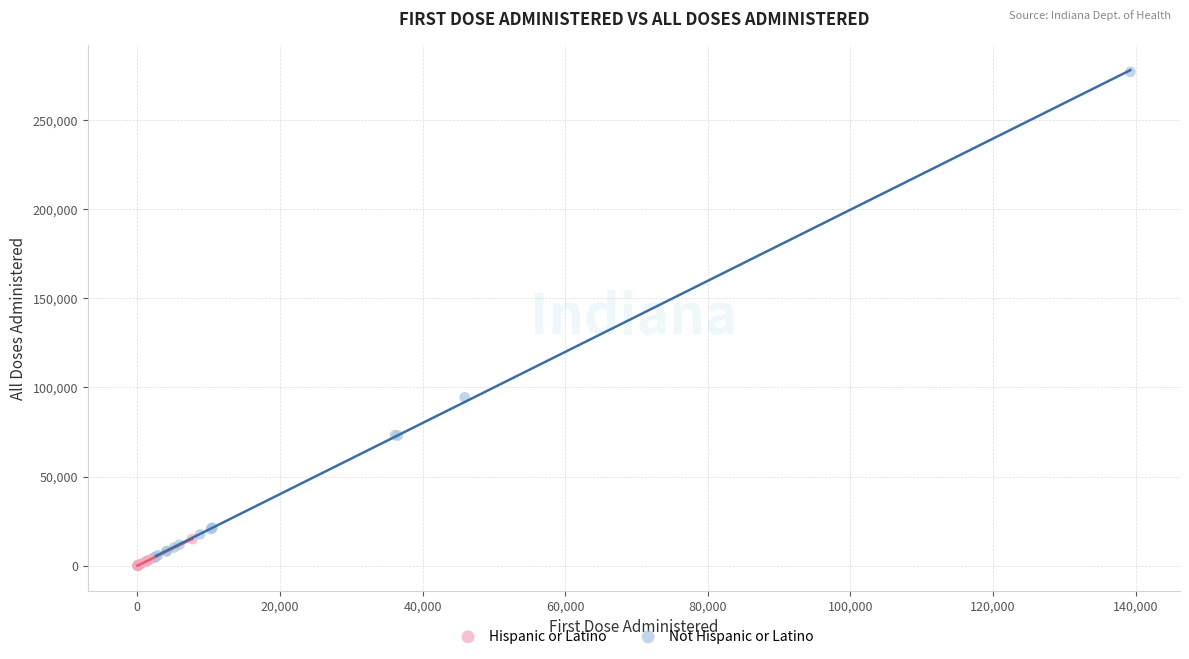

Which series contains the highest Y value?

Not Hispanic or Latino